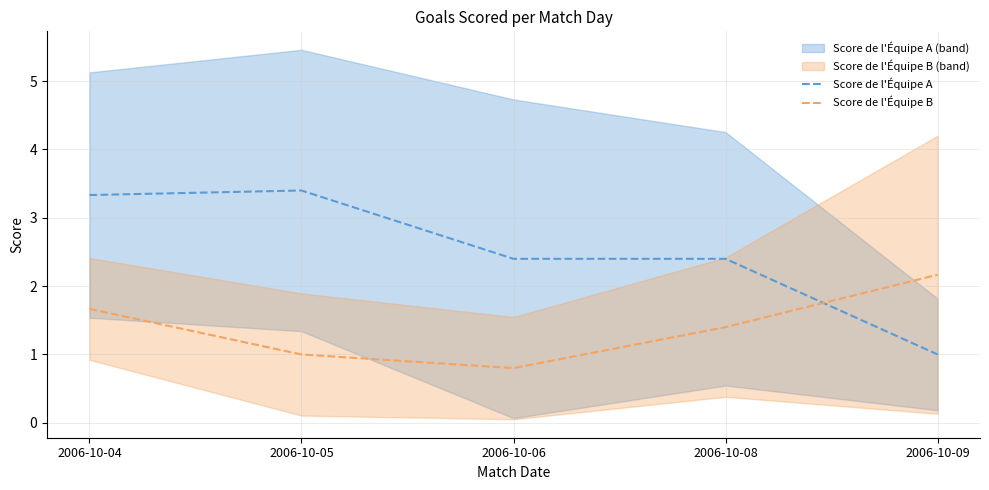

What is the minimum value for Score de l'Équipe B?

0.8